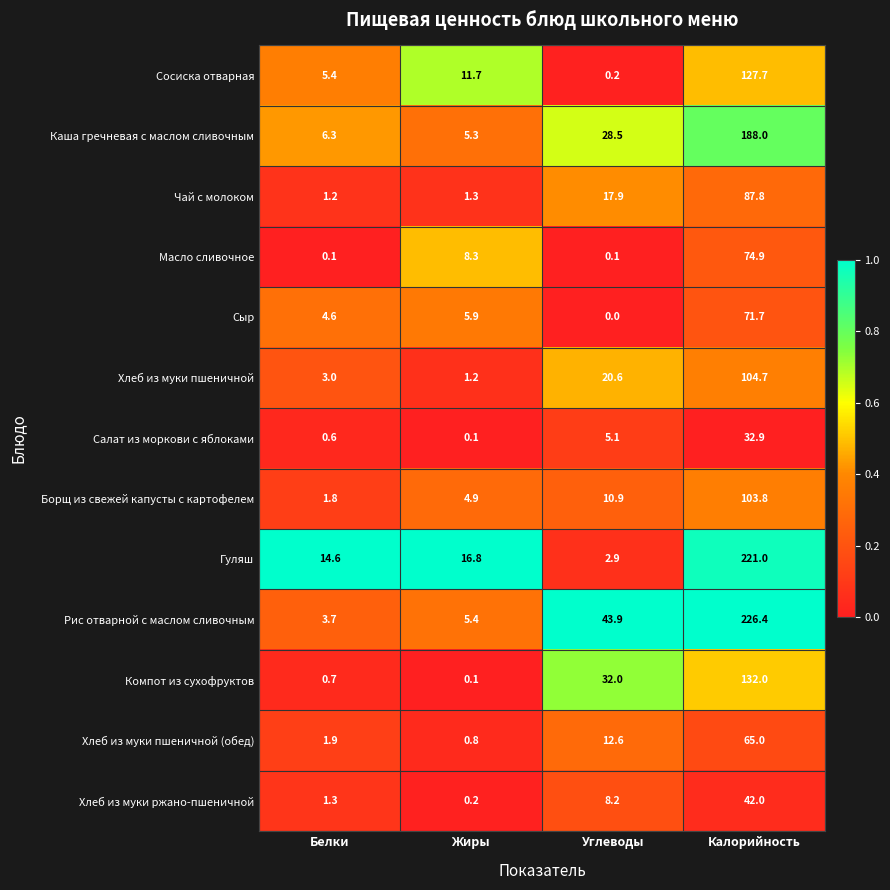

What is the sum of all Салат из моркови с яблоками values?

38.7